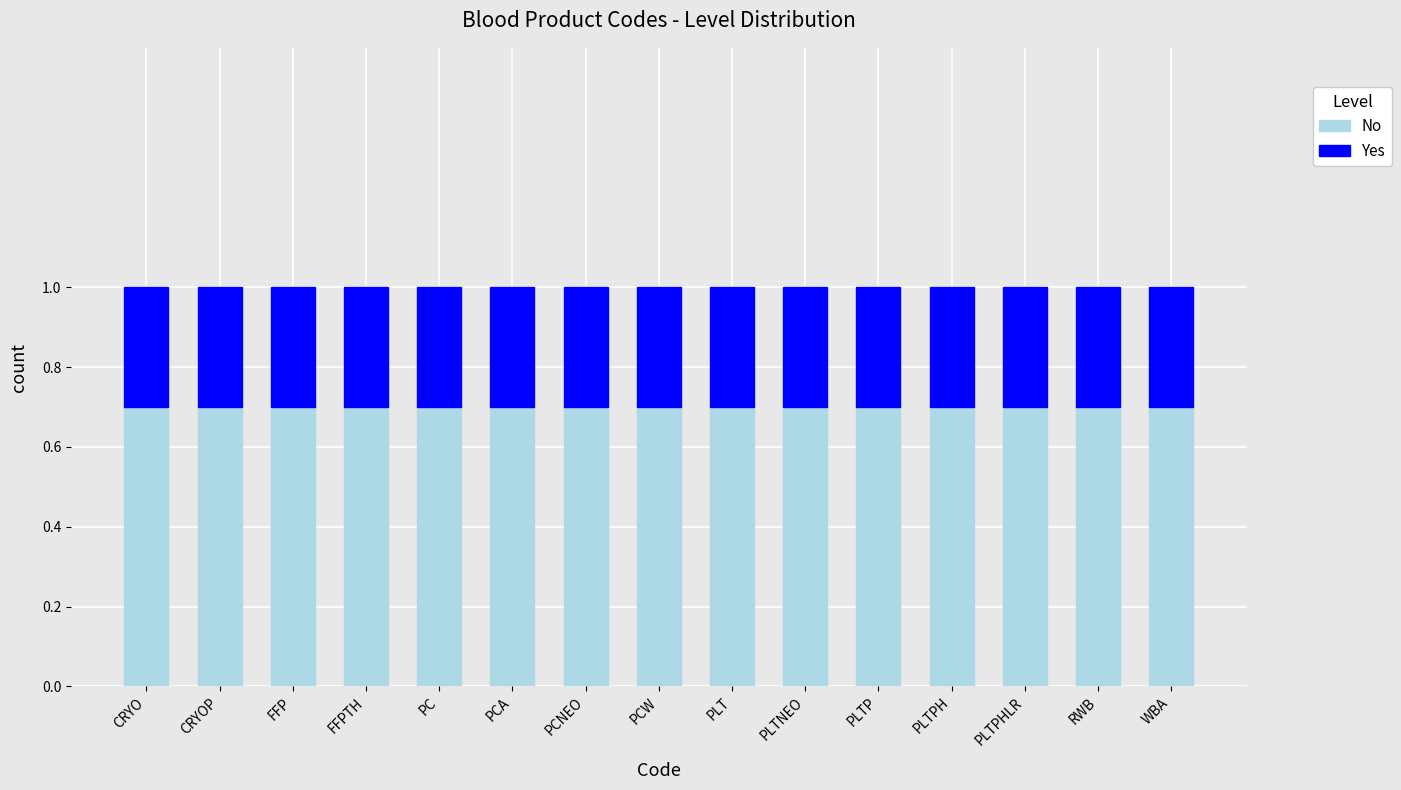

What is the minimum value for No?

0.7